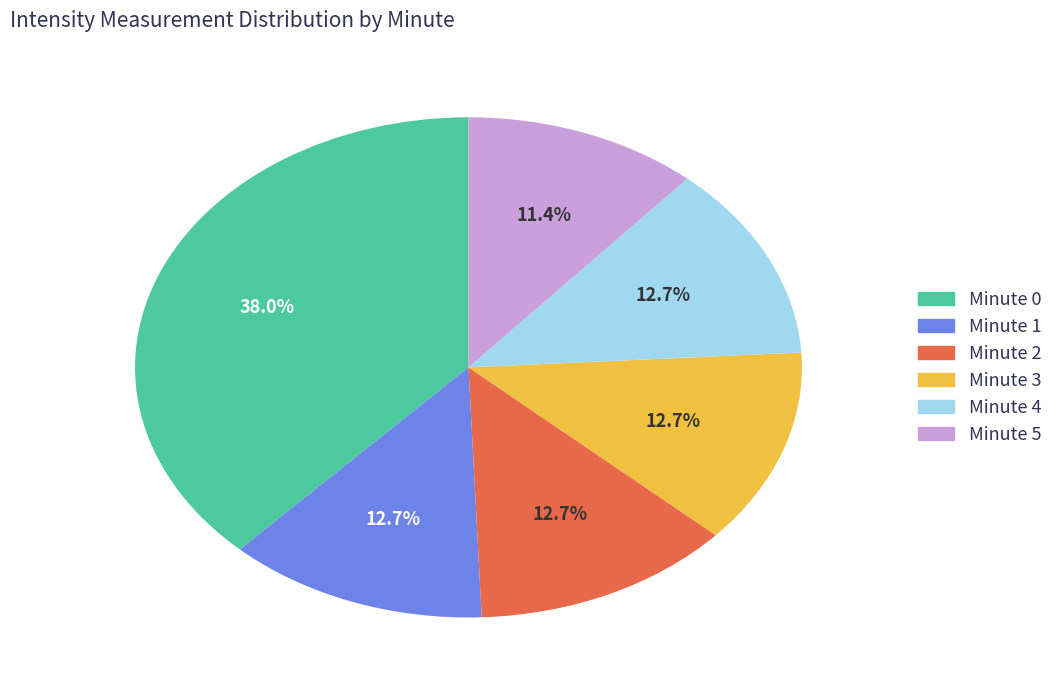

Count the number of slices in the pie.

6